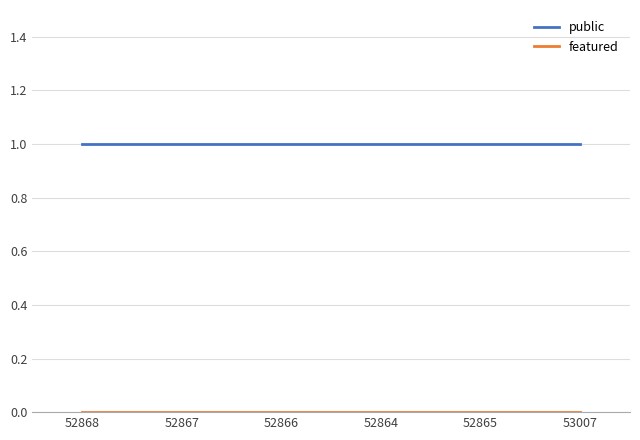

What position from the left is 52865?

5